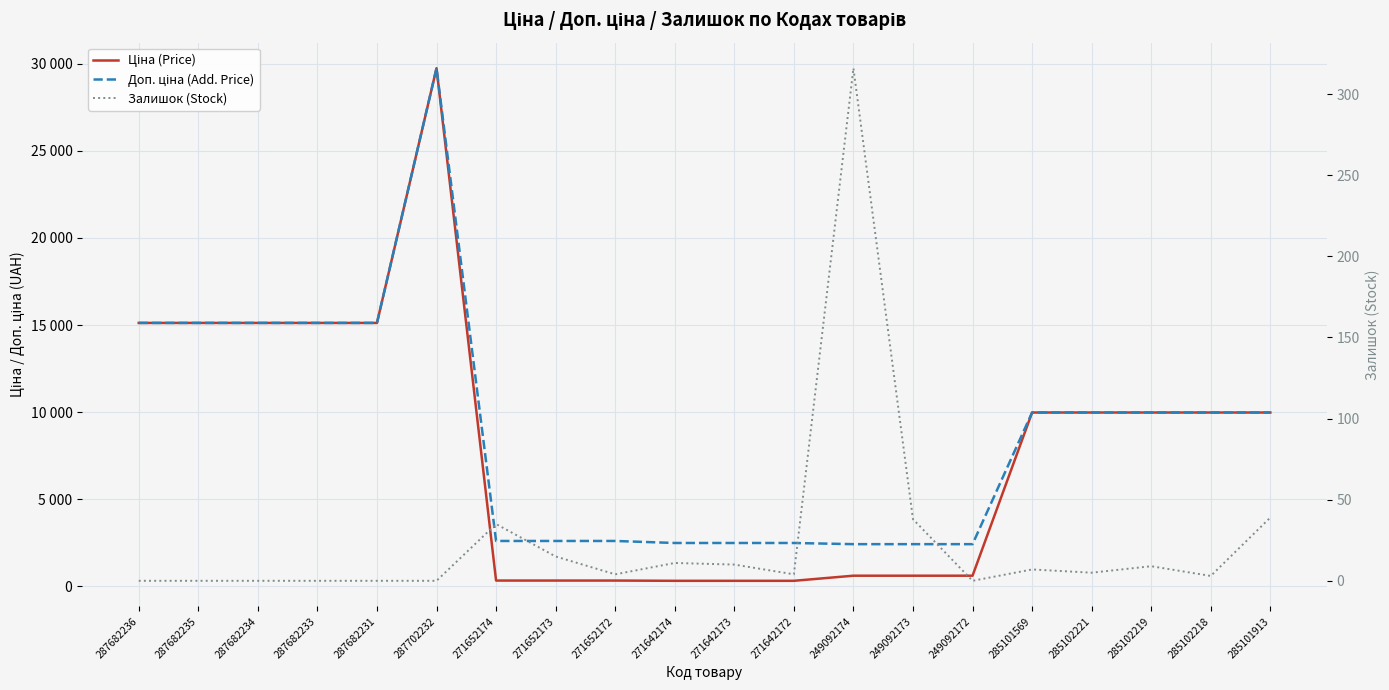

At which category does Ціна (Price) reach its first local peak?

287702232